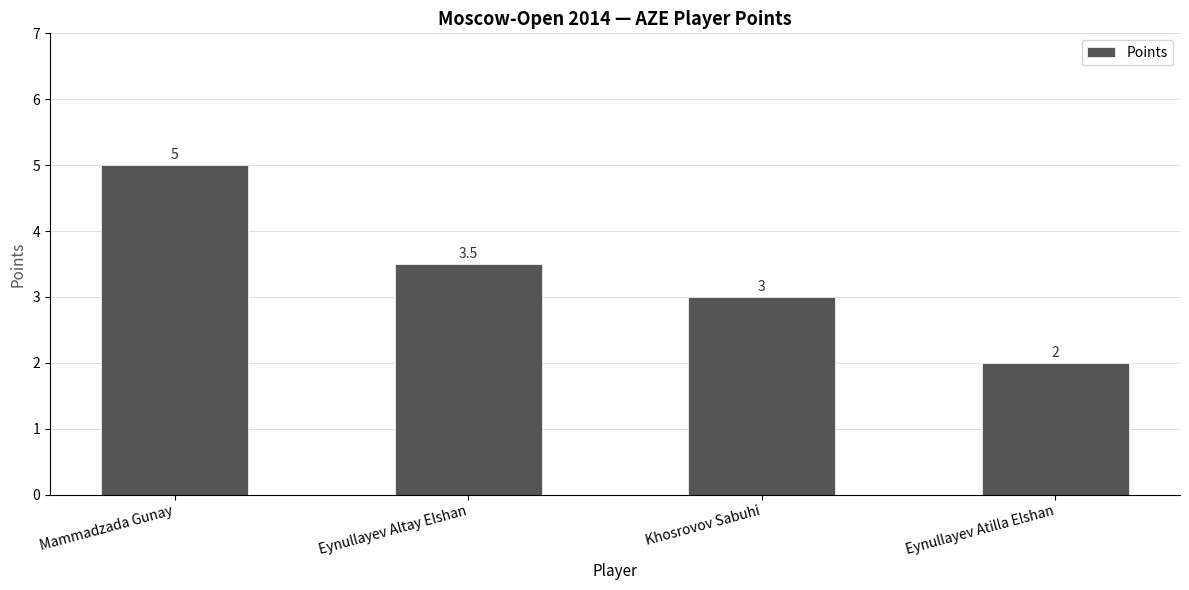

At which label is the value closest to 3?

Khosrovov Sabuhi